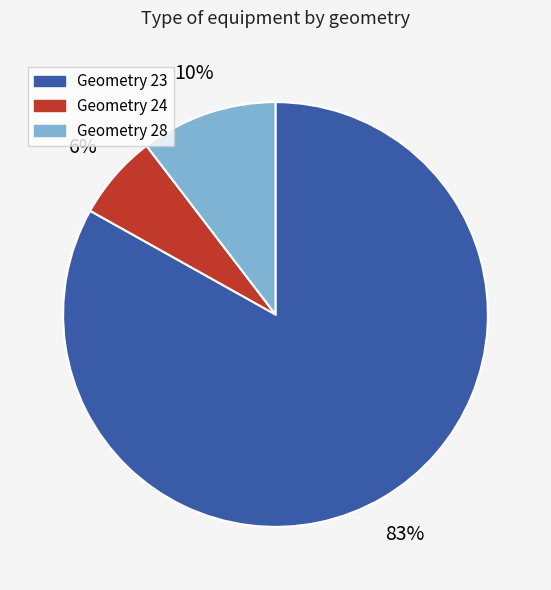

The Geometry 23 slice represents 73% of the pie. True or false?

False